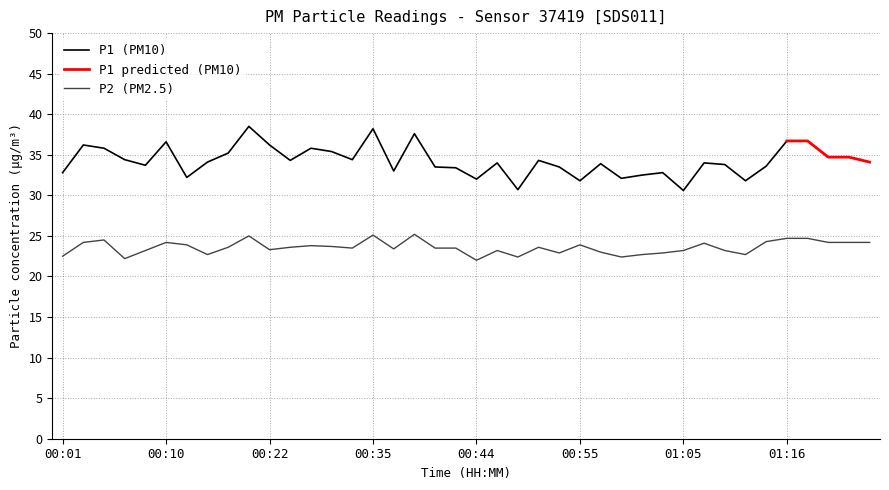

Where is the data nearest to the value 23?

00:57